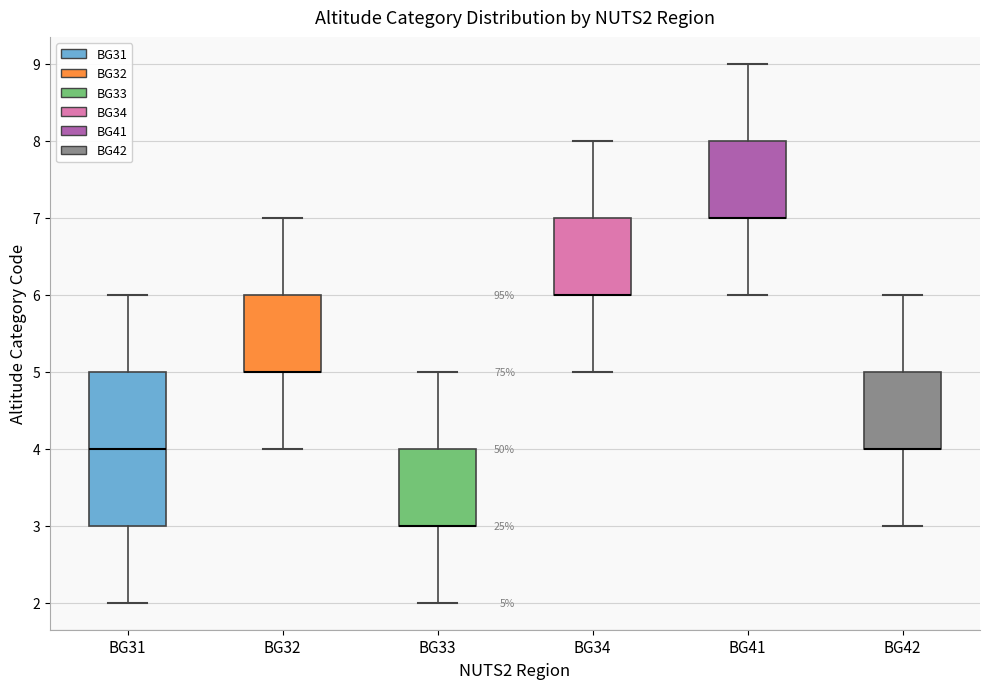

Which box is the tallest, from its lower edge to its upper edge?

BG31